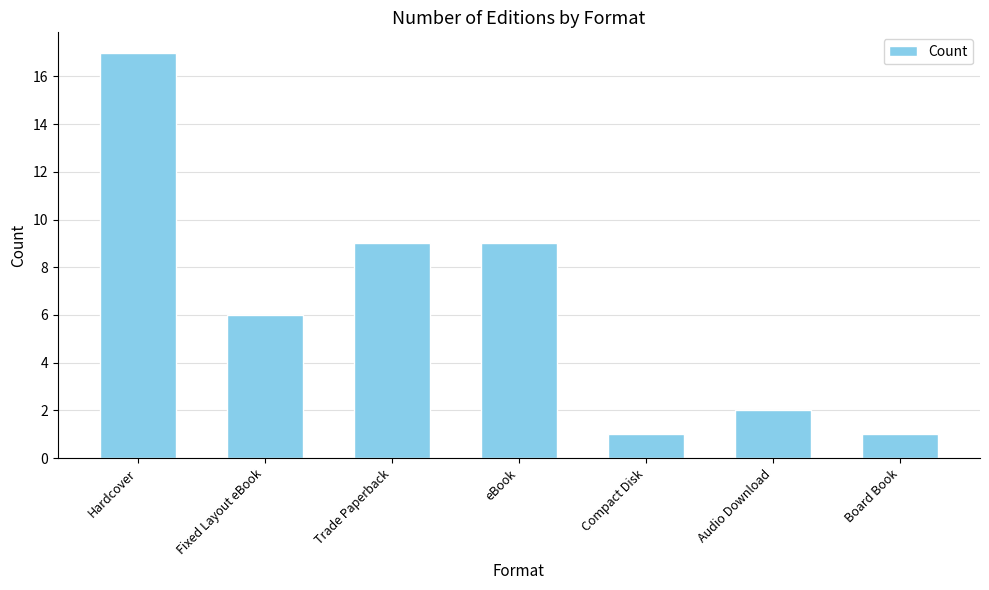

What position from the right is Fixed Layout eBook?

6